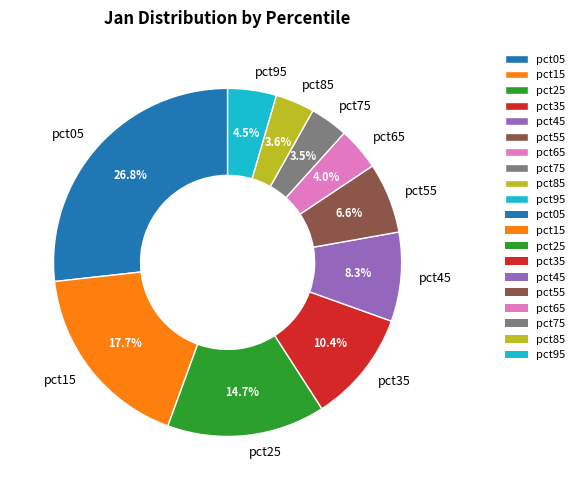

Combined, do pct15 and pct25 account for over 50%?

No